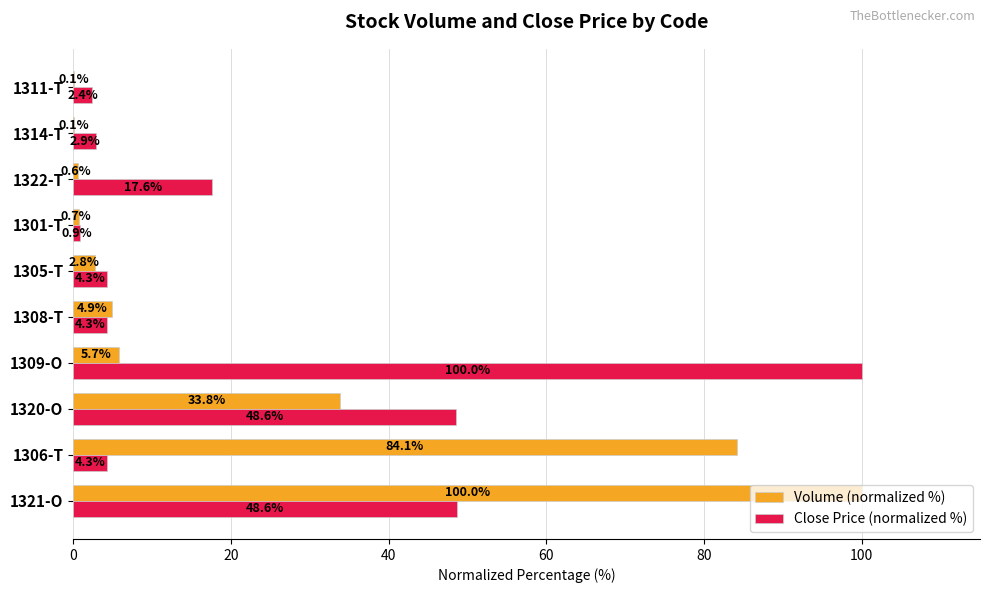

The value of Volume (normalized %) at 1301-T is 0.7. True or false?

True